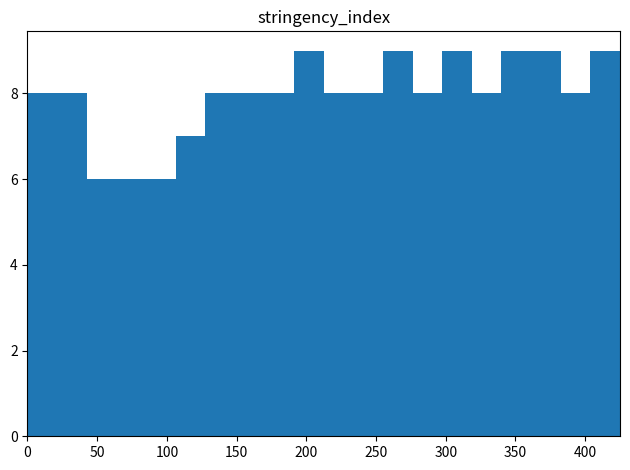

What is the height of the bar covering 320 to 340 on the x-axis? Neither the bar edges nor the heights are printed on the chart, so give them approximately, as read against the axes.

8